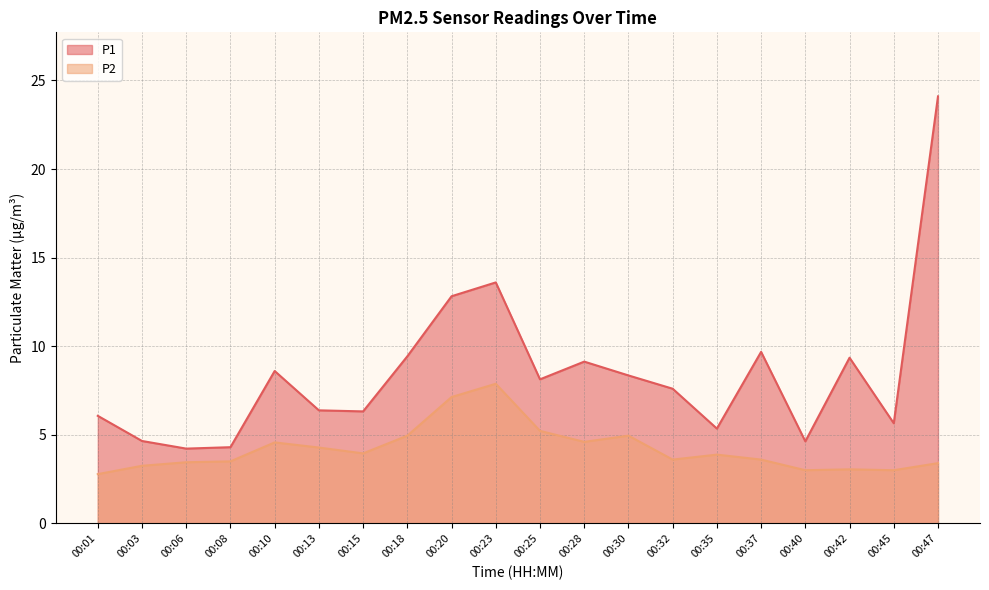

Which has a higher value, 00:01 or 00:20?

00:20